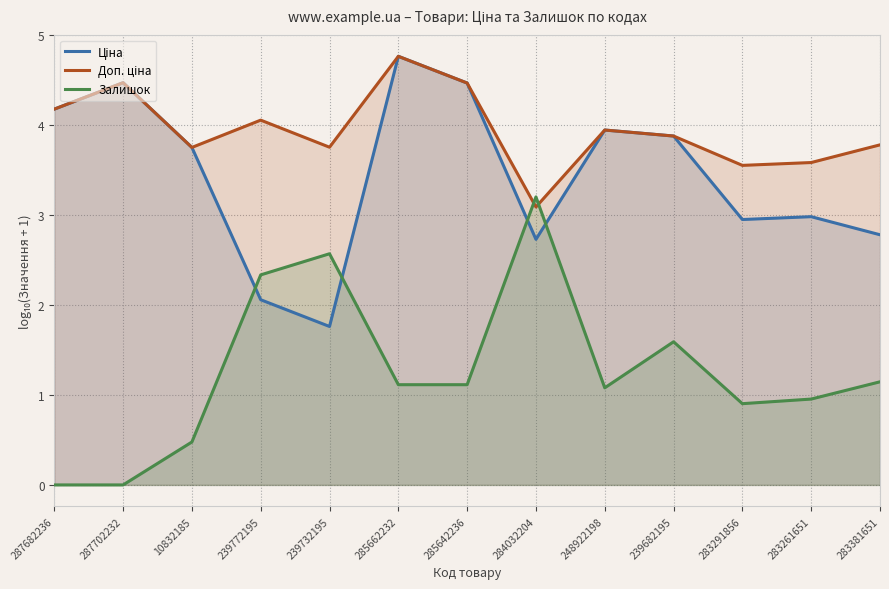

Is it true that Залишок equals 2.0 at 283381651?

False